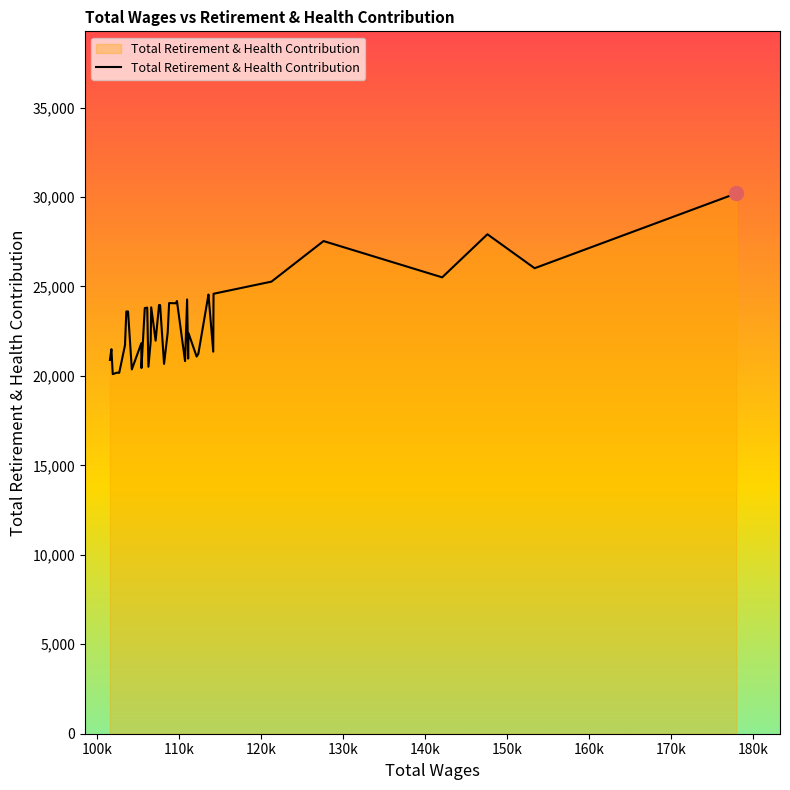

What is the difference between the maximum and minimum values?

10101